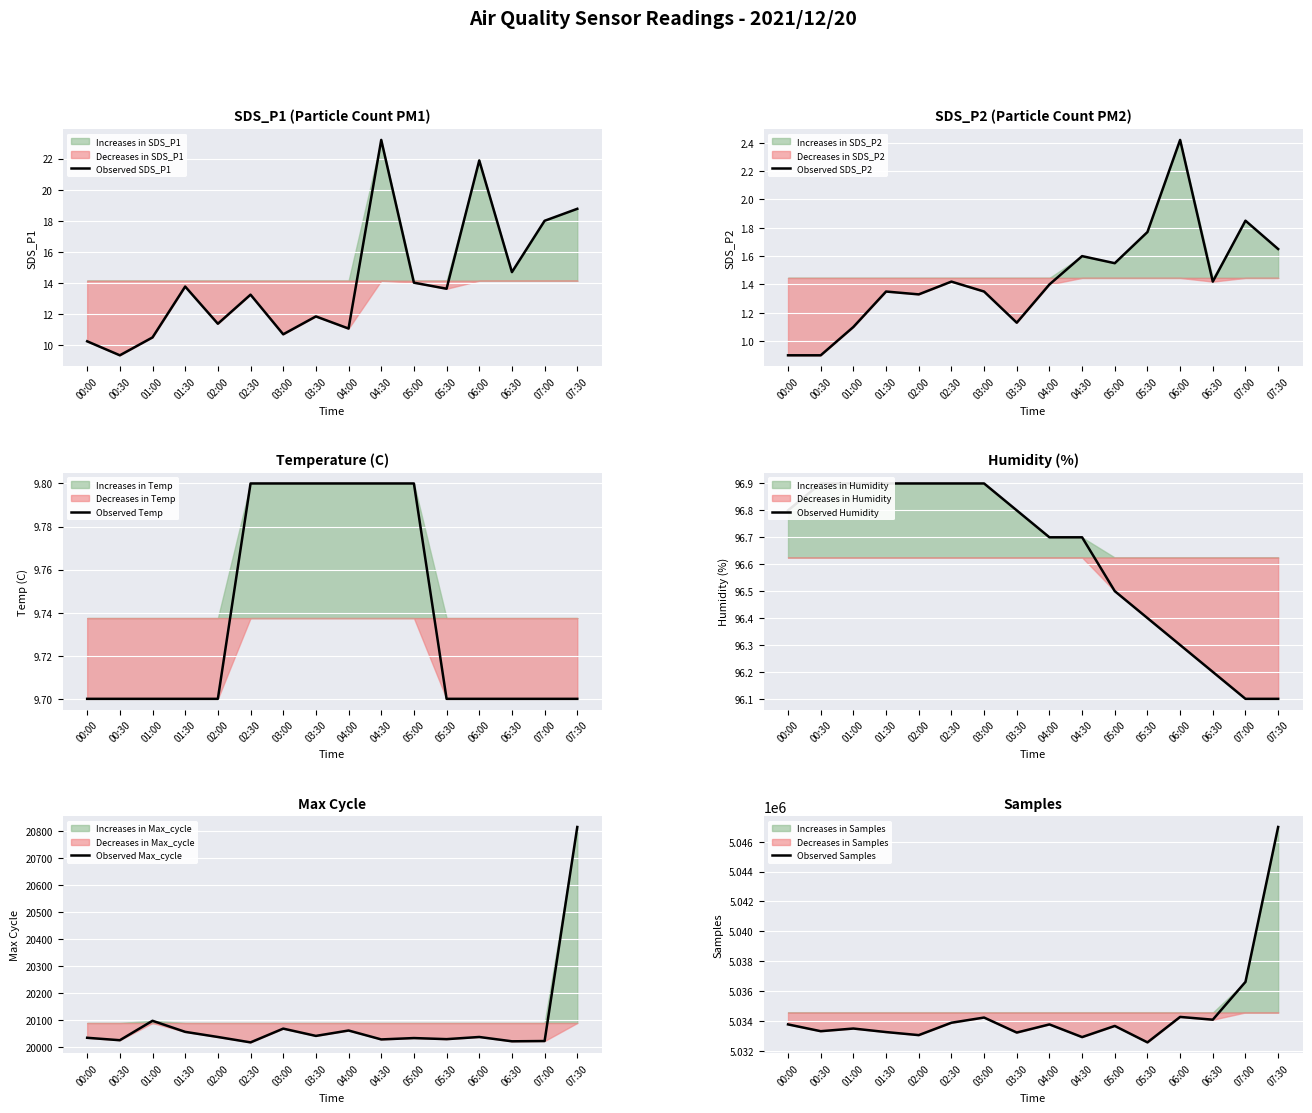

Is the value of Observed SDS_P1 at 07:30 greater than the value of Observed Temp at 05:30?

Yes